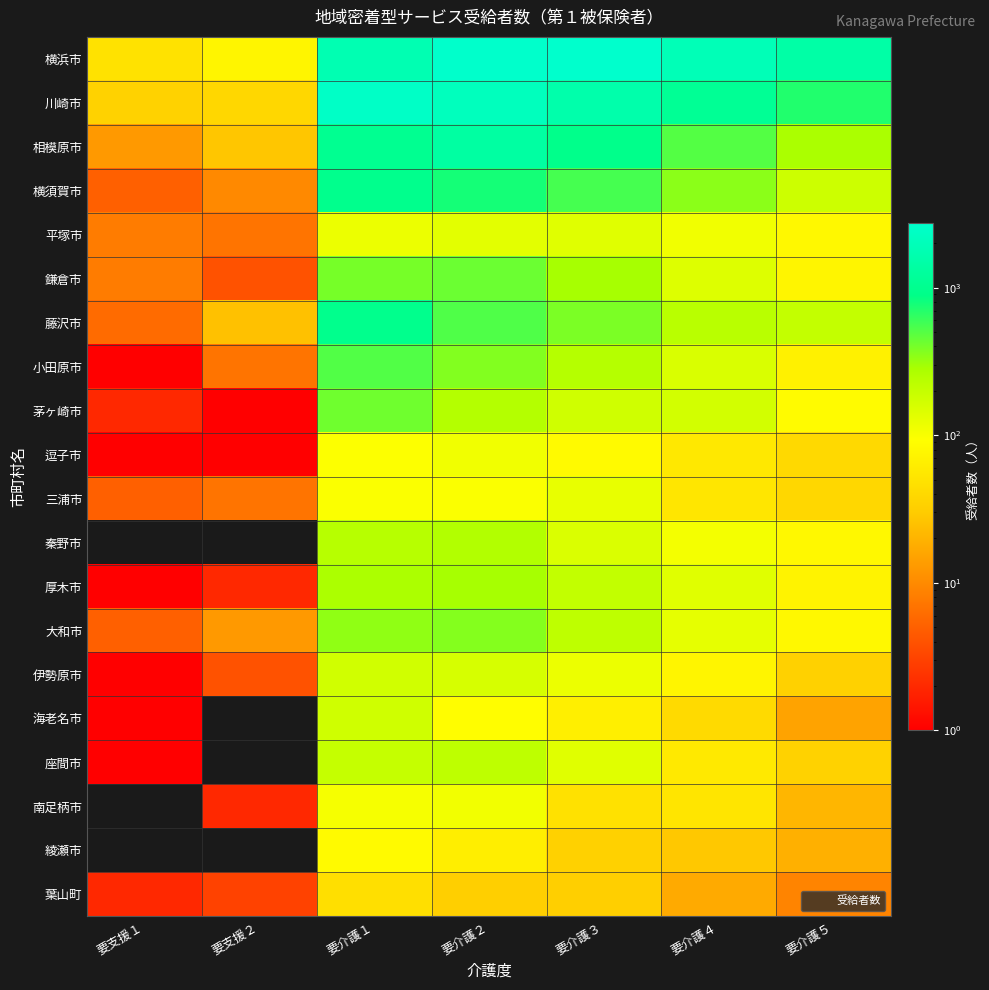

How many data points does each series have?

7